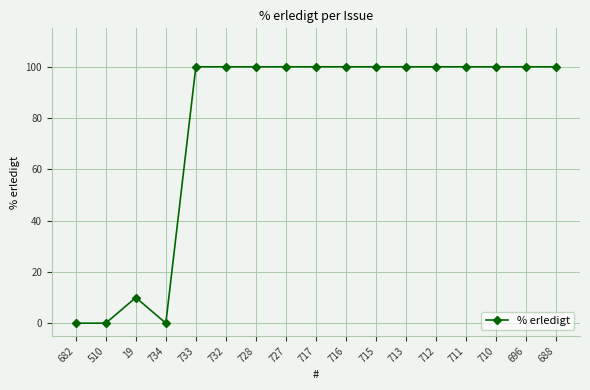

What is the change in value from 682 to 688?

+100